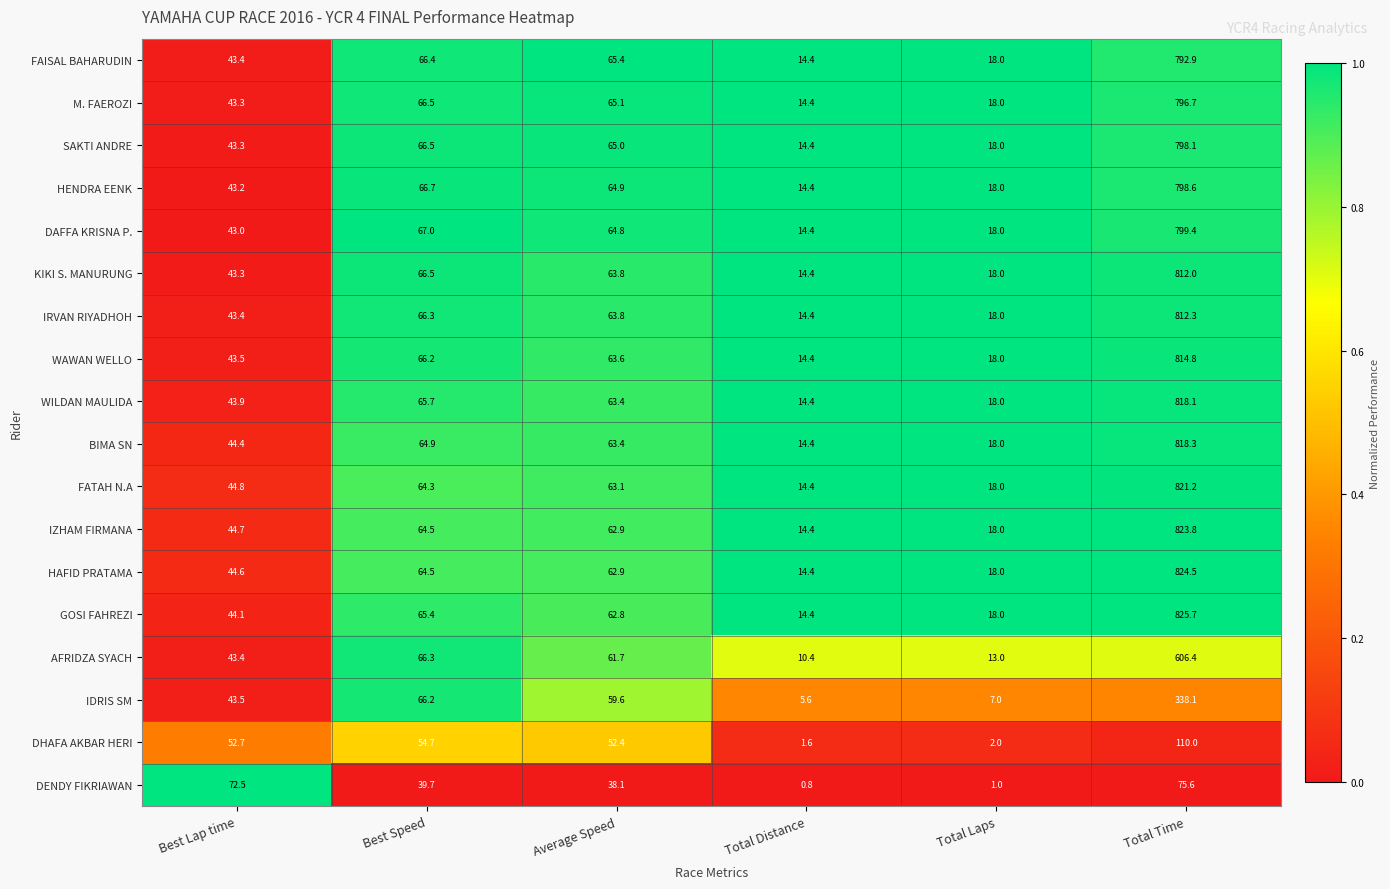

The IDRIS SM series shows 2.2 at Total Laps. True or false?

False